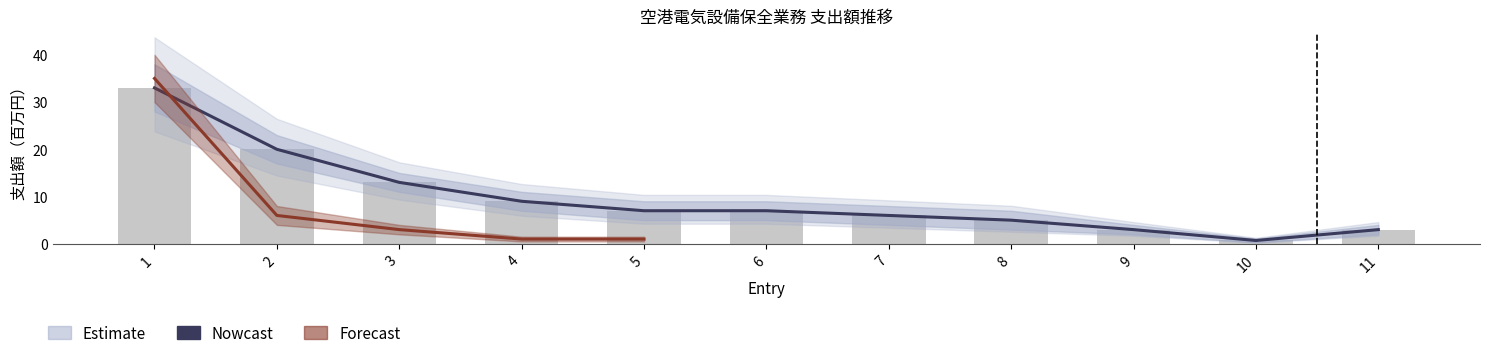

List the labels in order of value, largest first.

1, 2, 3, 4, 5, 6, 7, 8, 9, 11, 10